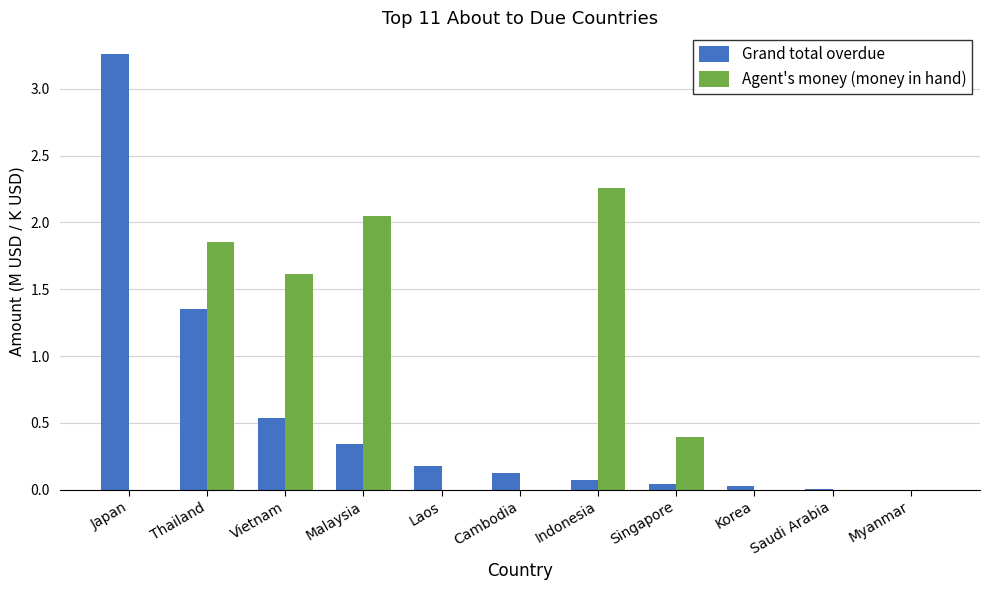

The Agent's money (money in hand) series shows 0.8 at Japan. True or false?

False